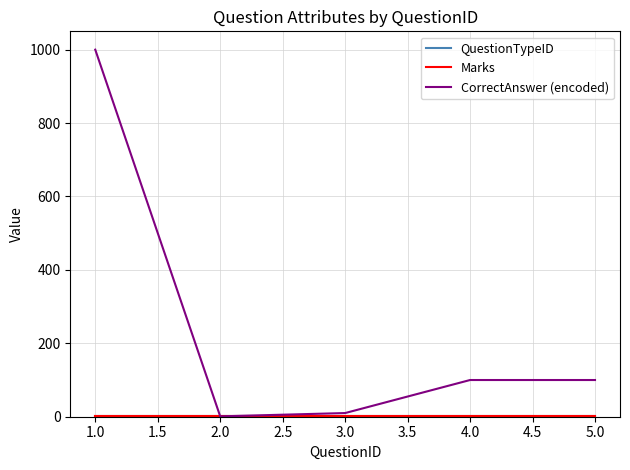

Rank the series by their maximum value, from lowest to highest.

QuestionTypeID, Marks, CorrectAnswer (encoded)